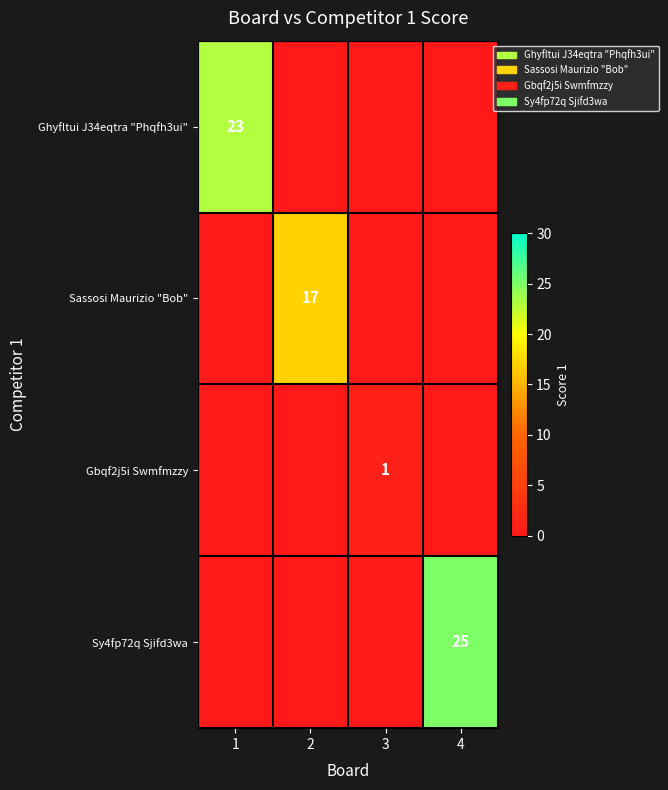

Is it true that Ghyfltui J34eqtra "Phqfh3ui" equals 13 at 1?

False